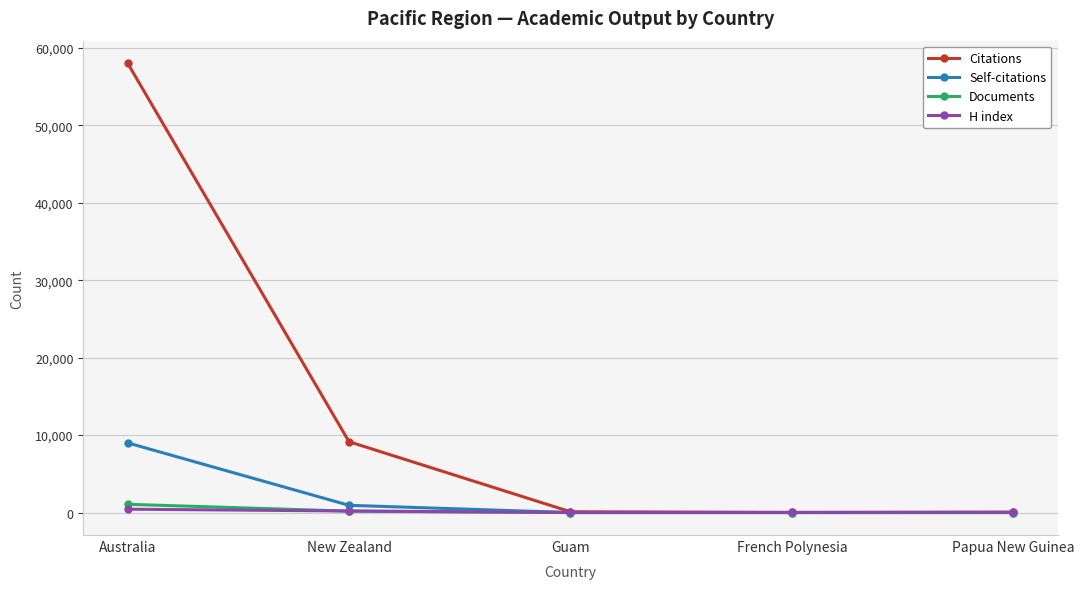

Which series changed the most between Australia and Guam?

Citations